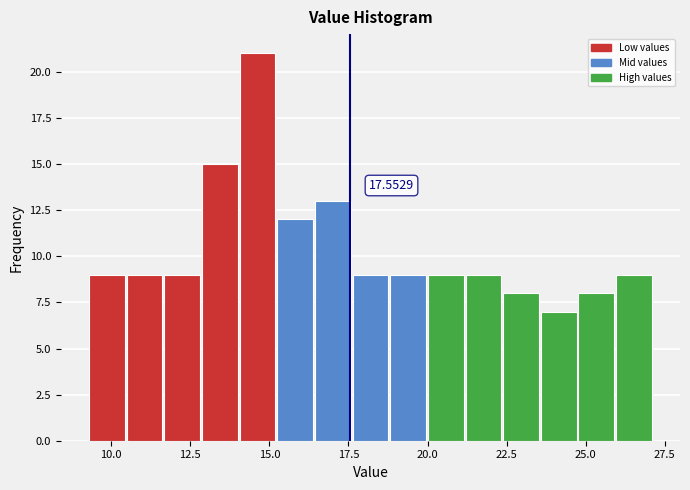

Read against the x-axis, roughly where is the centre of the tallest bar?

14.5